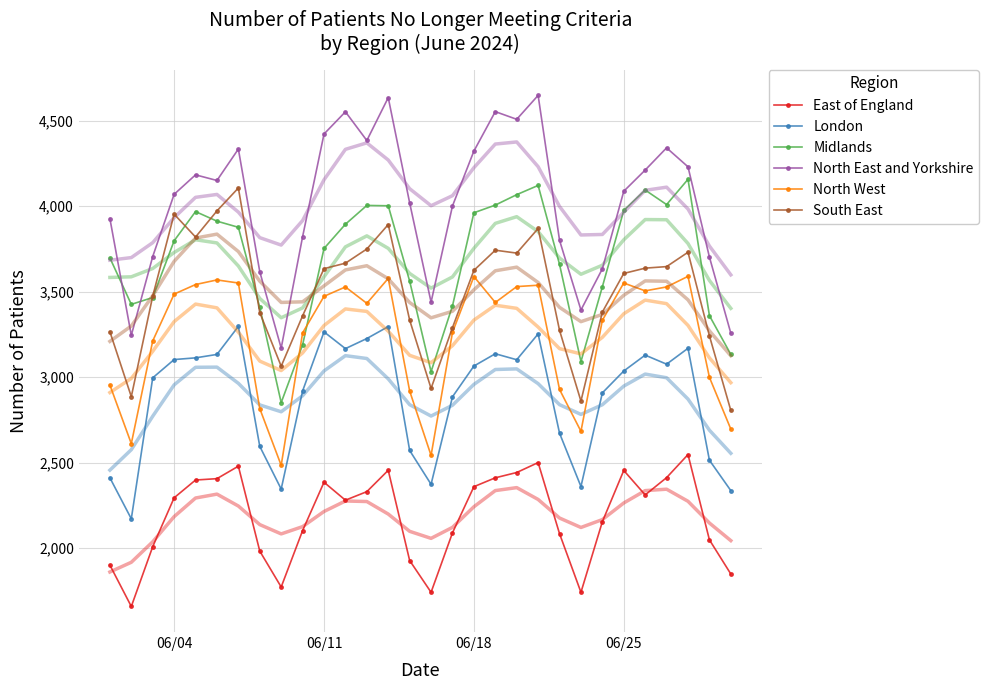

What is the maximum value for North East and Yorkshire?

4649